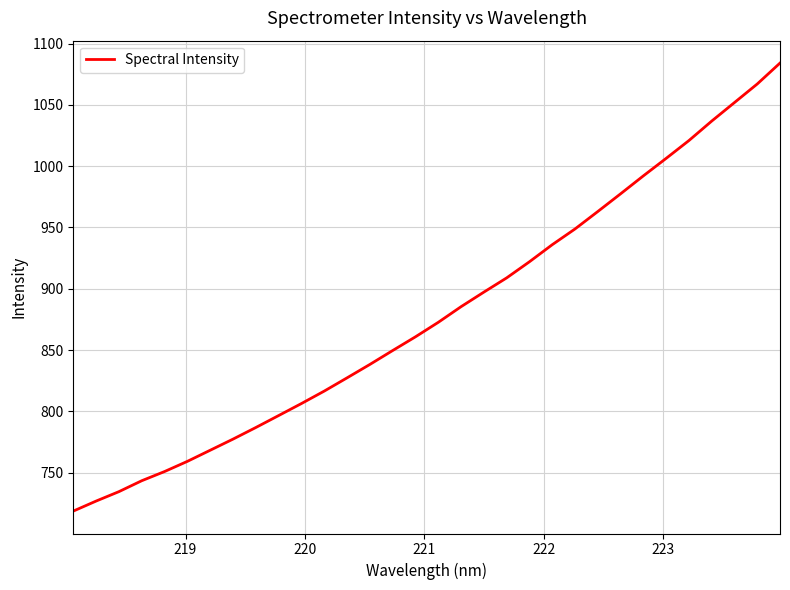

What is the difference between the maximum and minimum values?

365.5